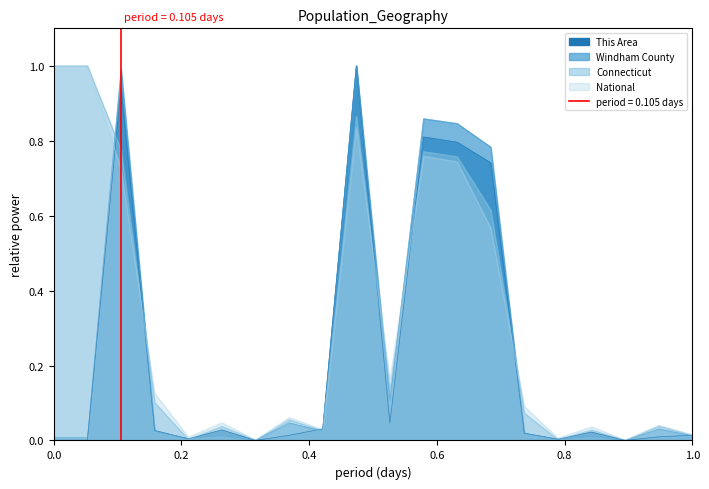

Reading left to right, extract all data points from this chart.

This Area: 0.0	0.0	0.9	0.0	0.0	0.0	0.0	0.0	0.0	1.0	0.0	0.8	0.8	0.7	0.0	0.0	0.0	0.0	0.0	0.0
Windham County: 0.0	0.0	1.0	0.0	0.0	0.0	0.0	0.0	0.0	1.0	0.1	0.9	0.8	0.8	0.0	0.0	0.0	0.0	0.0	0.0
Connecticut: 1.0	1.0	0.8	0.1	0.0	0.0	0.0	0.1	0.0	0.9	0.1	0.8	0.8	0.6	0.1	0.0	0.0	0.0	0.0	0.0
National: 1.0	1.0	0.7	0.1	0.0	0.0	0.0	0.1	0.0	0.8	0.2	0.8	0.7	0.6	0.1	0.0	0.0	0.0	0.0	0.0